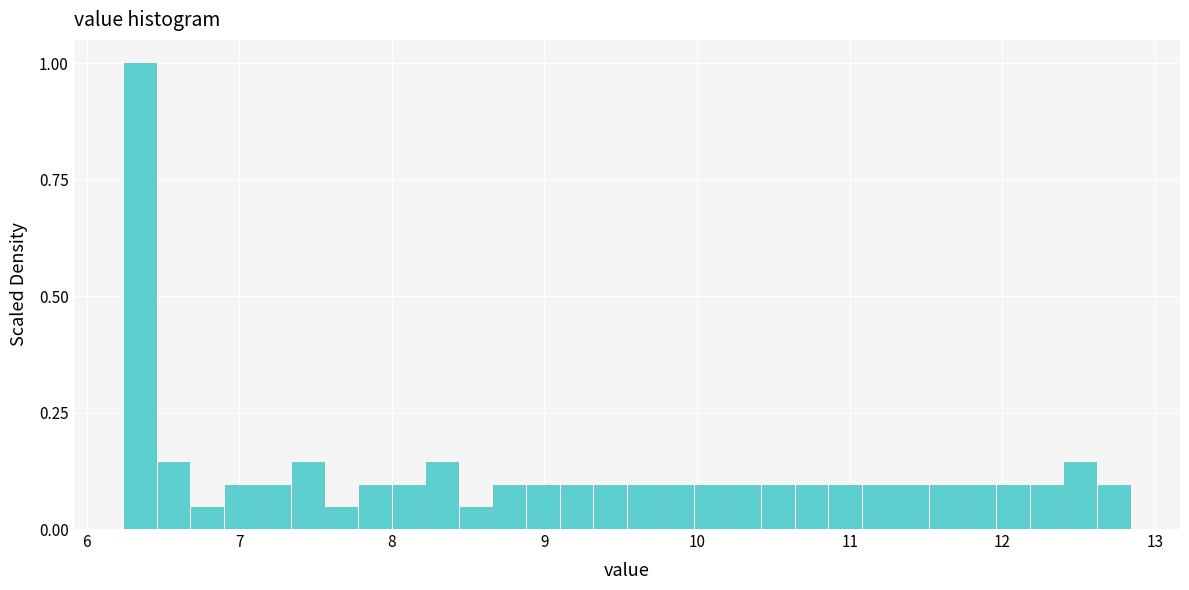

Around what value on the x-axis is the tallest bar? Give the approximate position of its centre, as read against the axis.

6.4